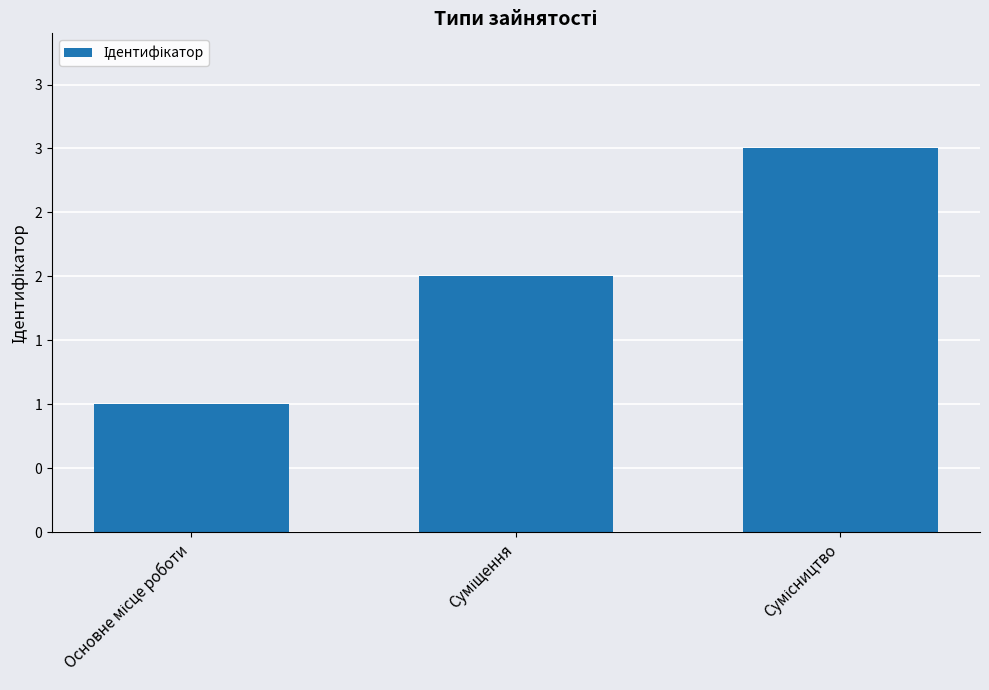

What is the change in value from Основне місце роботи to Сумісництво?

+2